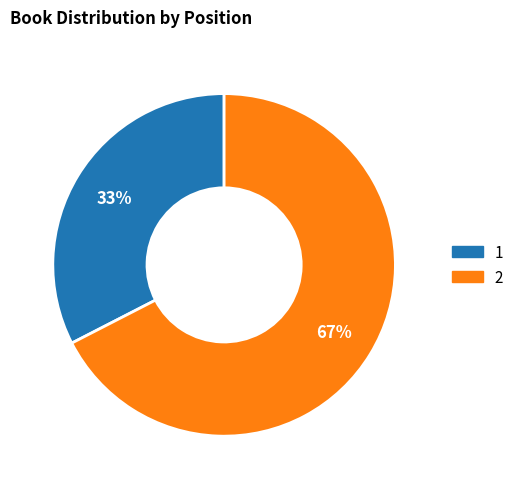

To the nearest percent, what is the average slice percentage?

50%